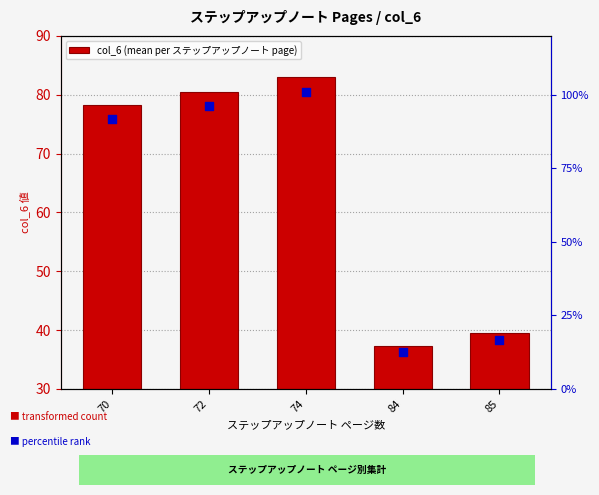

What is the ratio of the value at 74 to the value at 72?

1.0